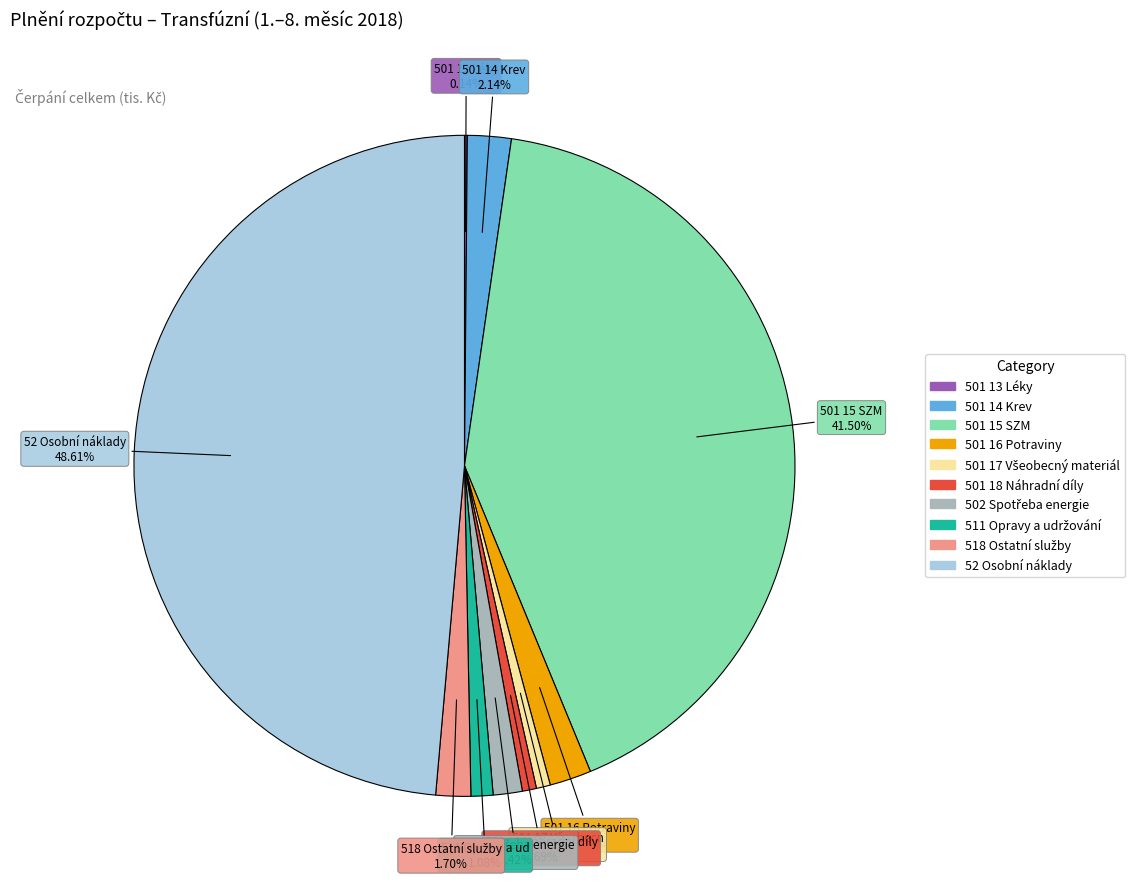

Is there any slice that represents more than half of the pie?

No